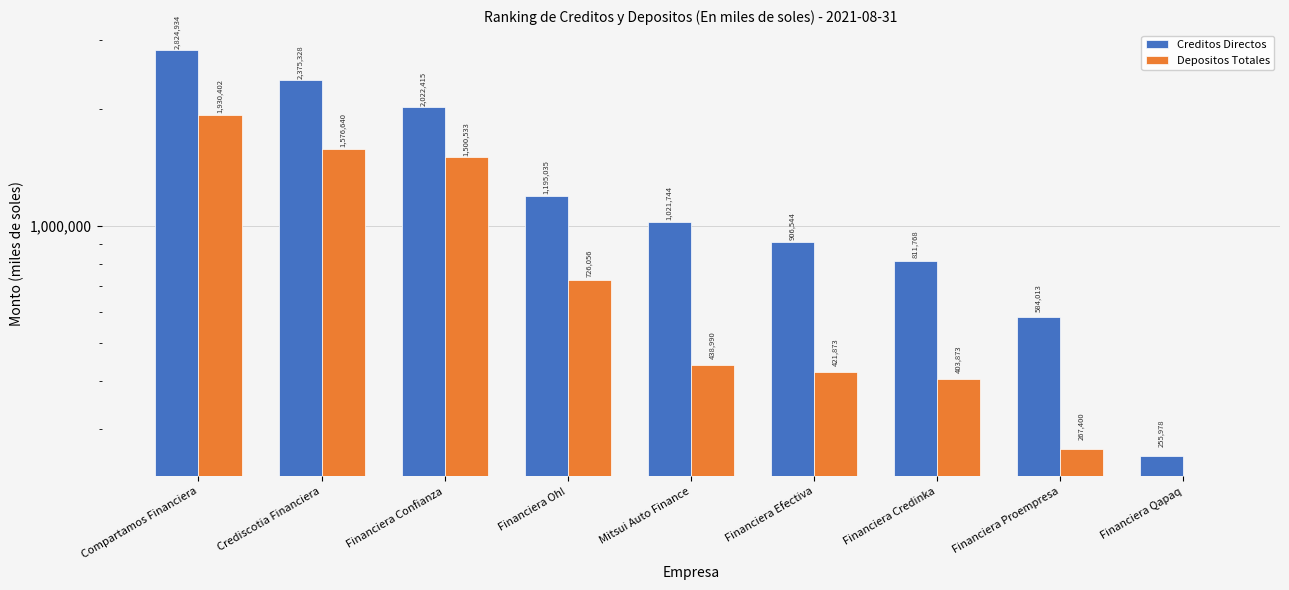

Is the value of Depositos Totales at Financiera Credinka greater than the value of Creditos Directos at Financiera Efectiva?

No